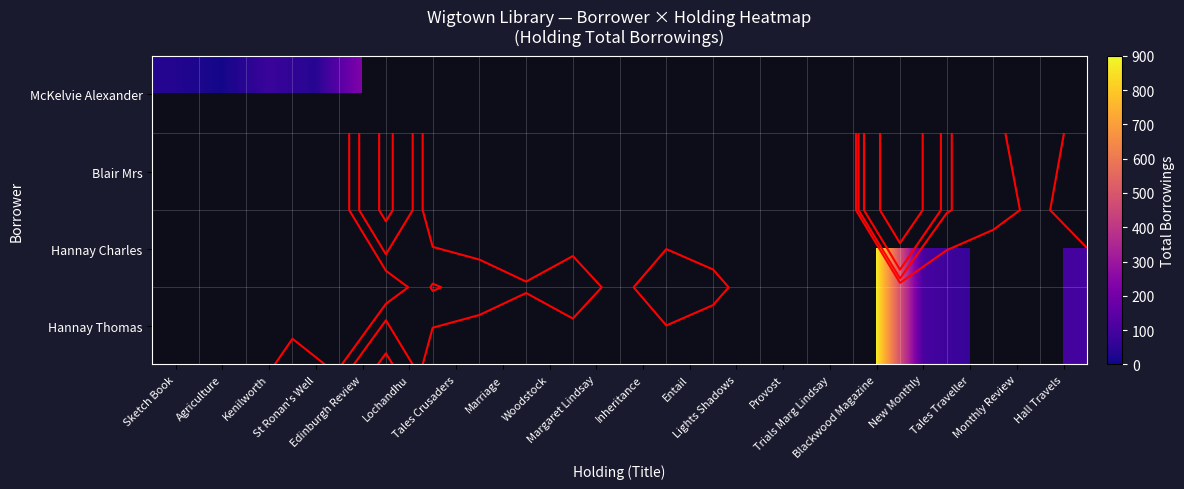

List the series in order of their peak value, lowest first.

McKelvie Alexander, Blair Mrs, Hannay Charles, Hannay Thomas